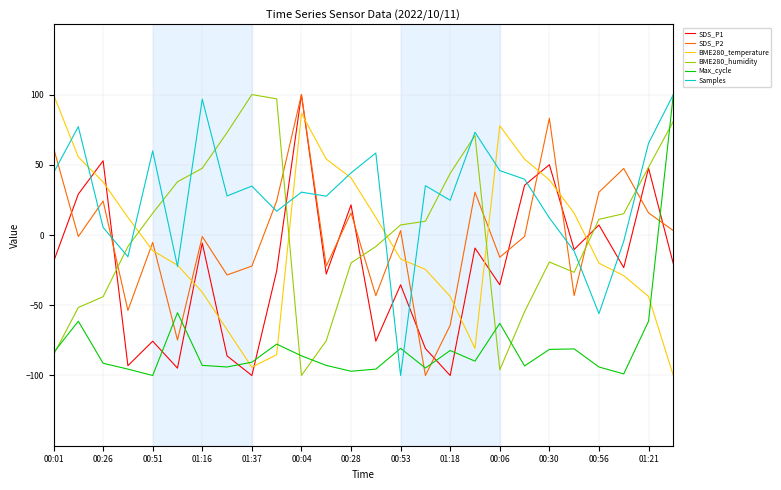

After their last crossing, which series has the higher values: Samples or BME280_humidity?

Samples